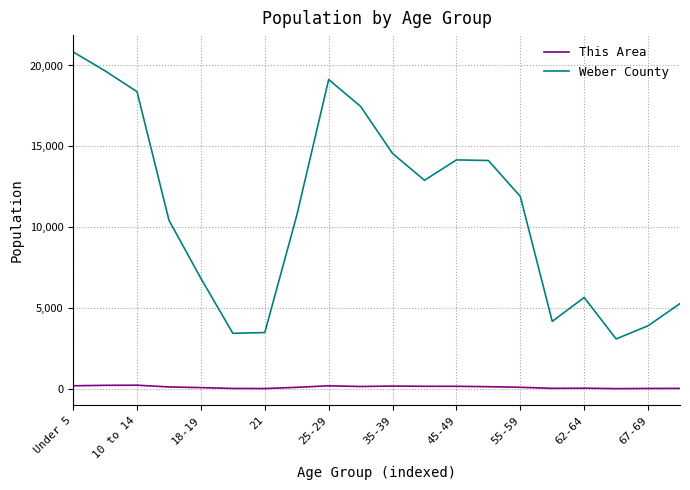

List the series in order of their peak value, highest first.

Weber County, This Area